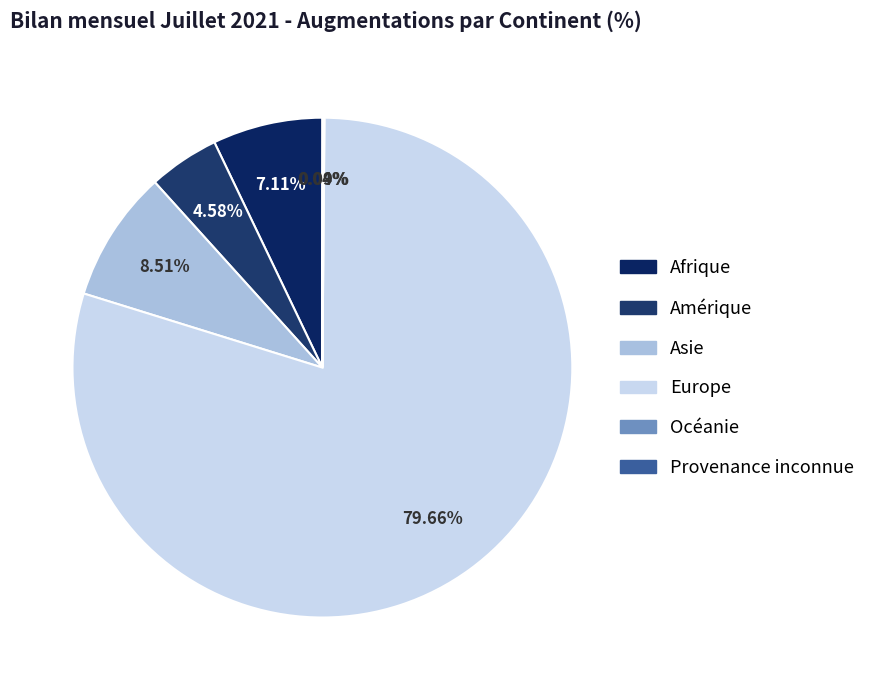

Which category has the smallest portion of the pie?

Provenance inconnue